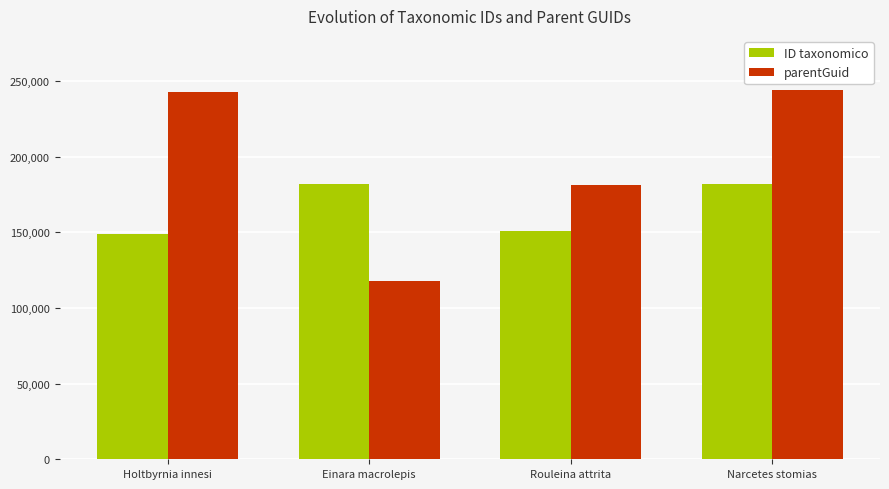

Is it true that ID taxonomico equals 148690 at Holtbyrnia innesi?

True